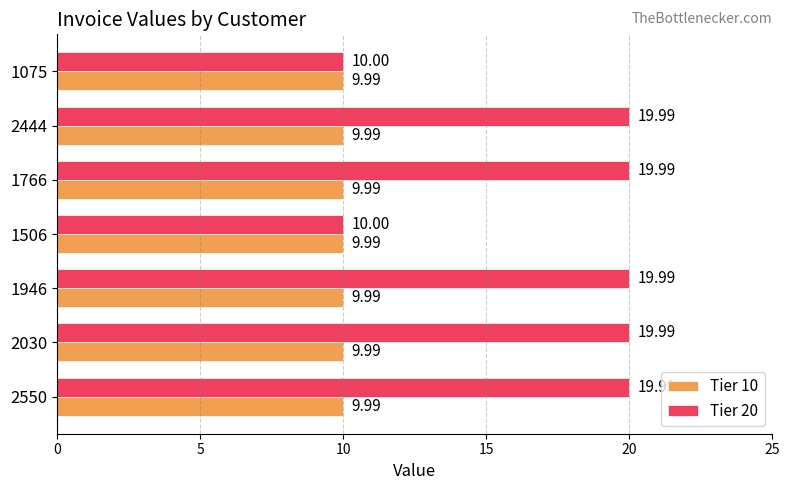

How many distinct data groups are displayed?

2